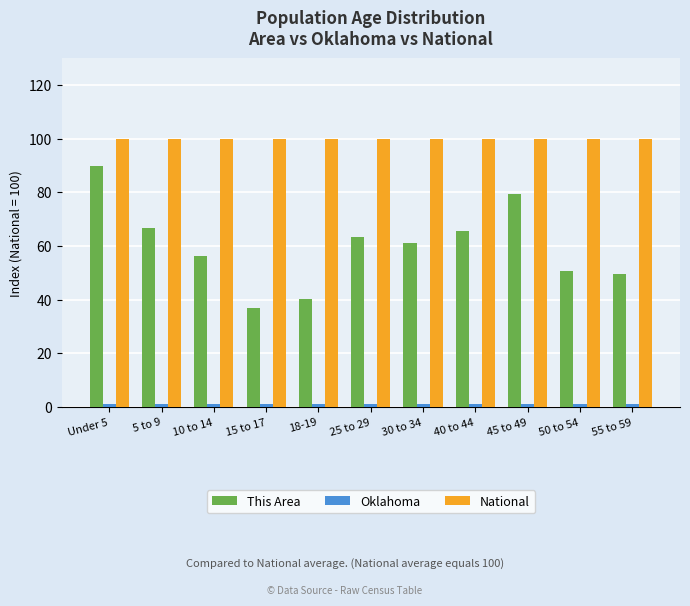

At Under 5, list the series in order from largest to smallest.

National, This Area, Oklahoma